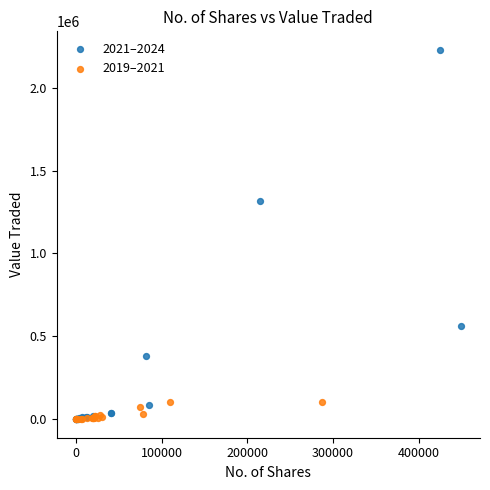

Which series reaches the maximum Y coordinate?

2021–2024